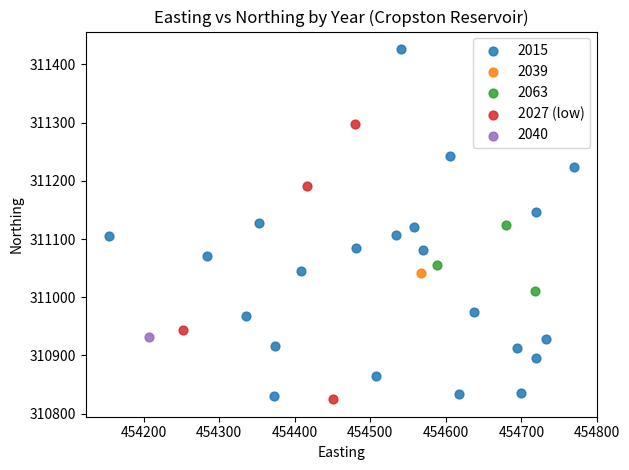

What are all the series names shown in the legend?

2015, 2039, 2063, 2027 (low), 2040